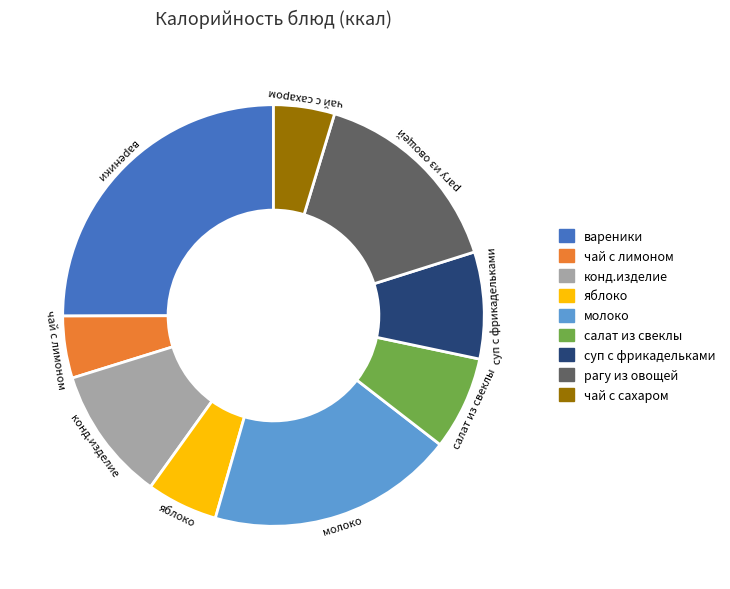

Is it true that чай с лимоном is 5% of the pie?

True